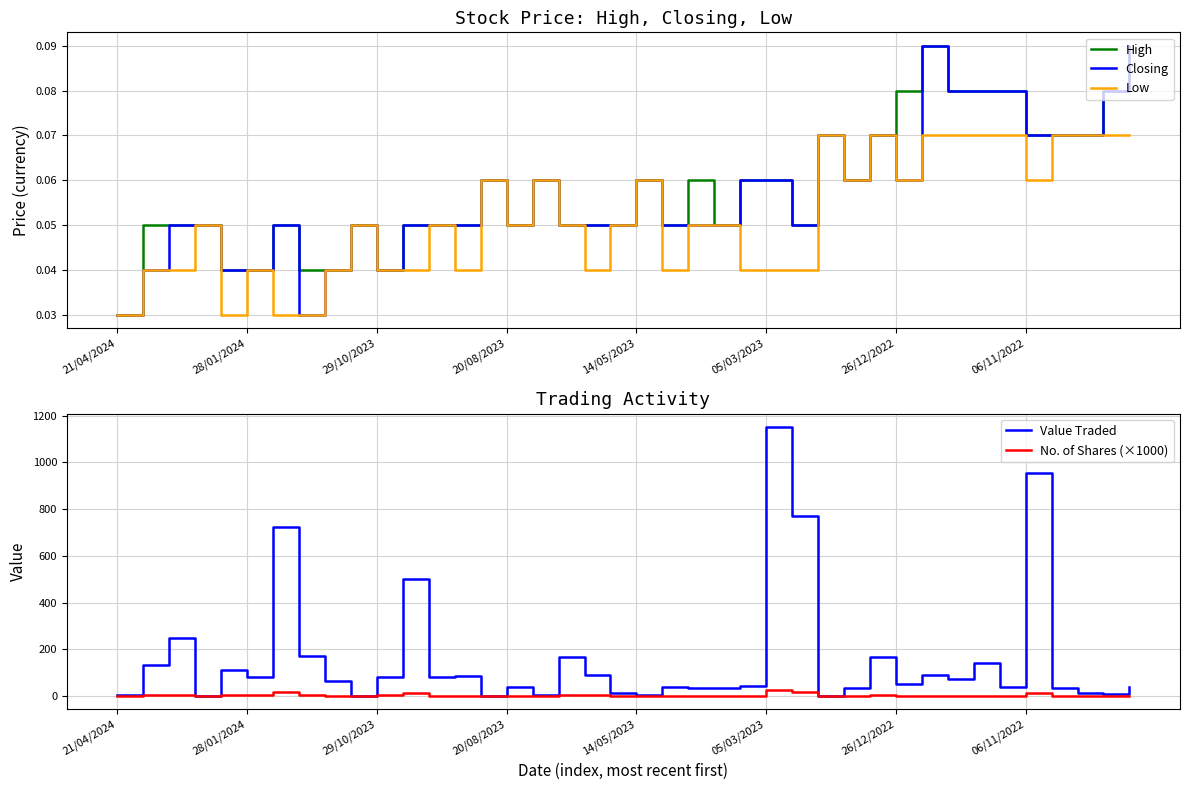

True or false: Value Traded and High cross at least once.

False